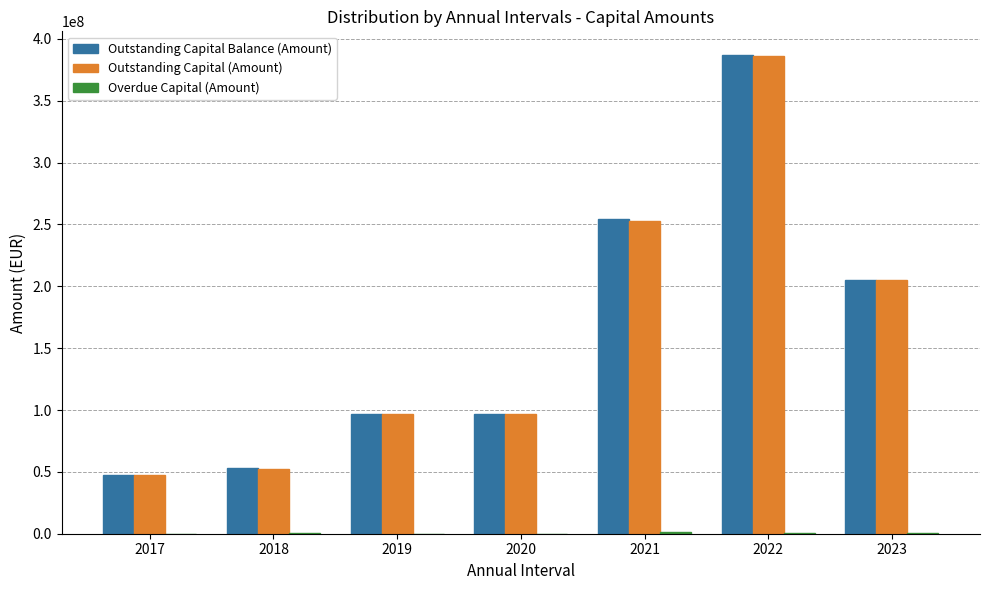

What is the average value of the Outstanding Capital (Amount) series?

162422610.3